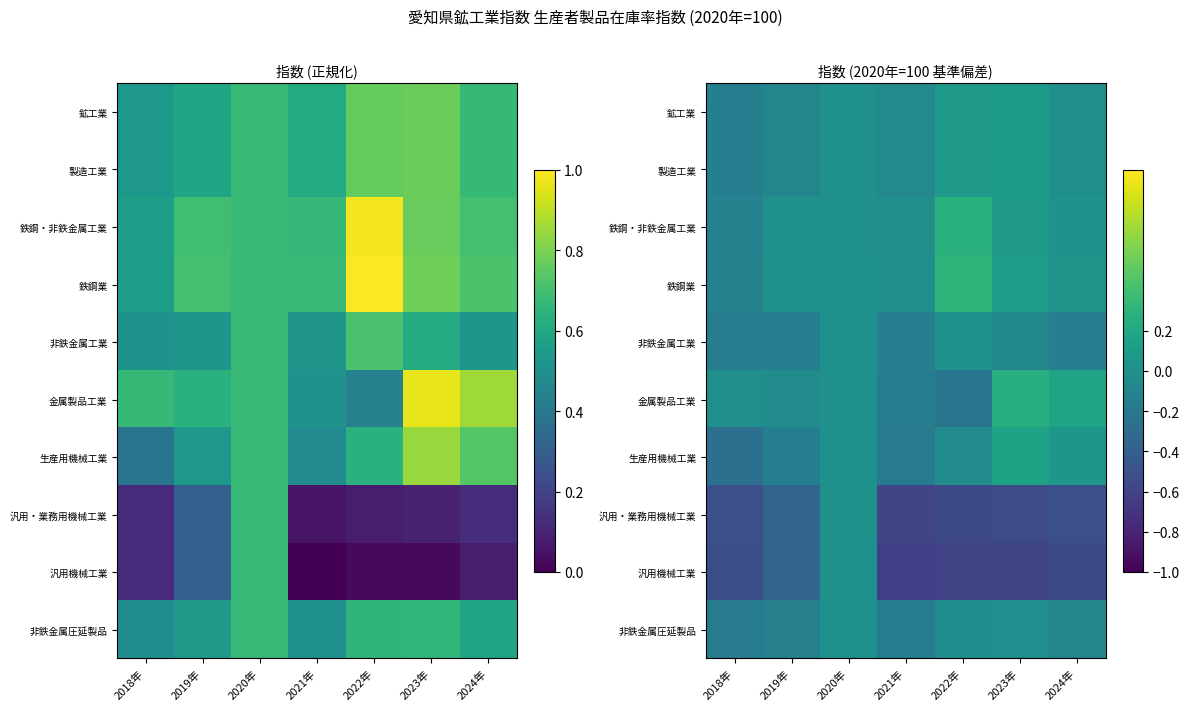

How many data points does each series have?

7